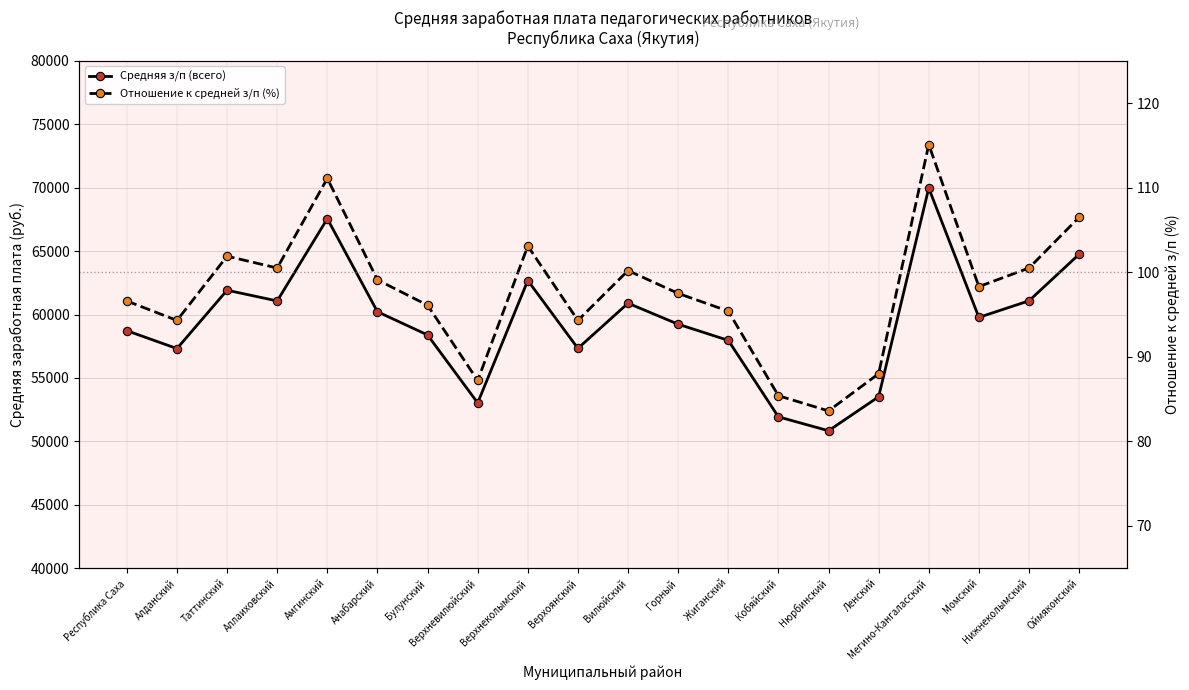

What is the difference between the highest and lowest values at Мегино-Кангаласский?

69855.8